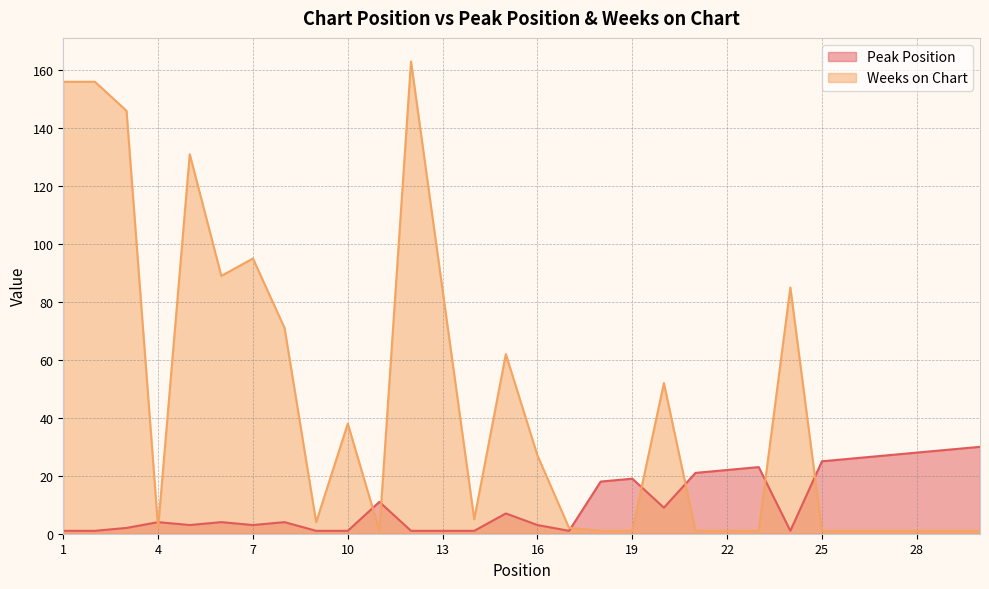

What is the sum of the Peak Position values at 10 and 26?

27